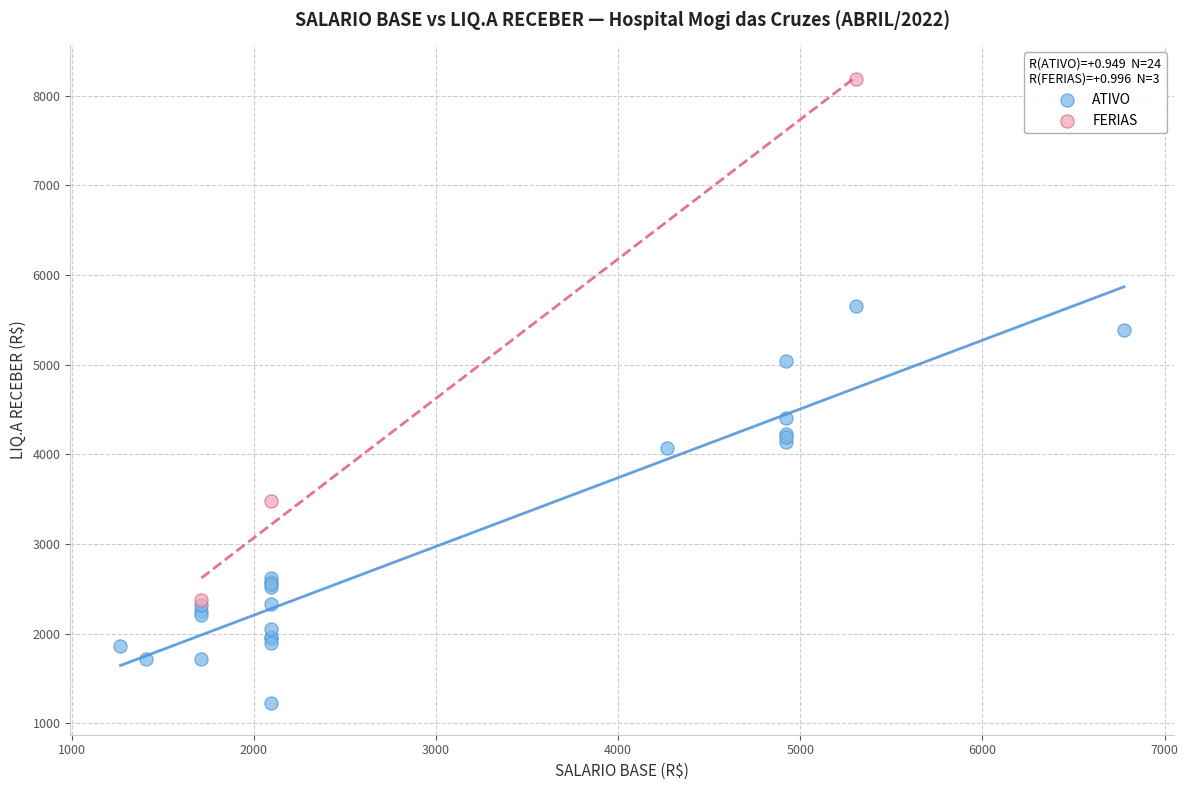

Which series has the largest Y range (max minus min)?

FERIAS